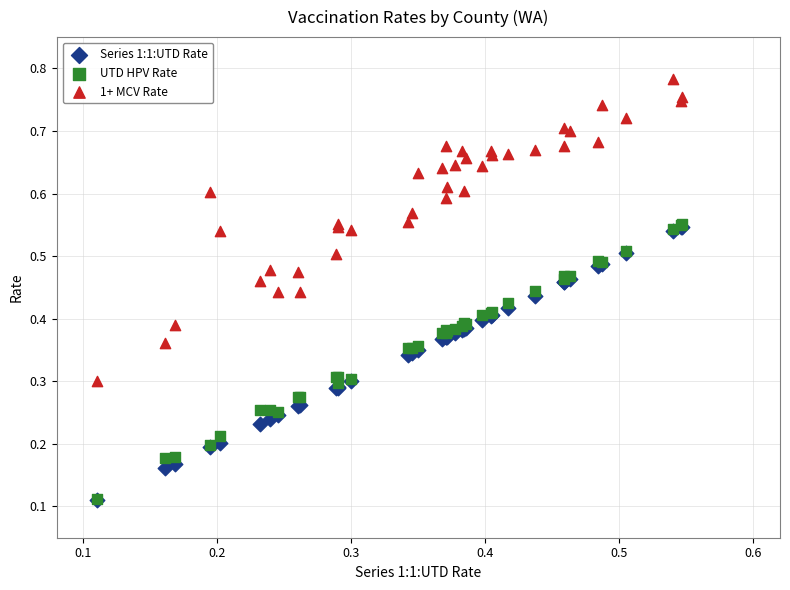

What are all the series names shown in the legend?

Series 1:1:UTD Rate, UTD HPV Rate, 1+ MCV Rate